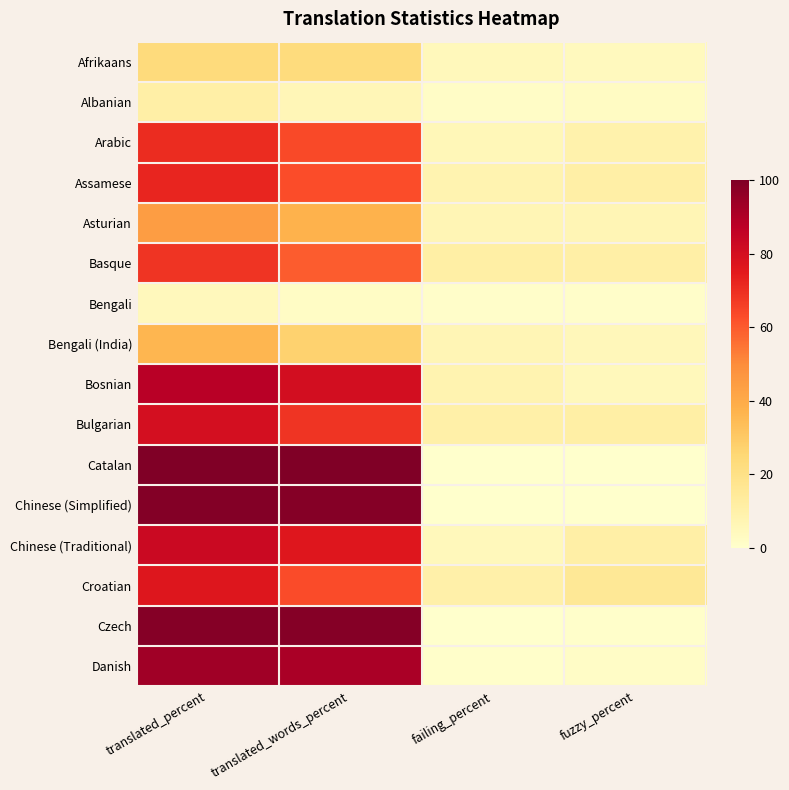

Reading left to right, list all the values displayed in this chart.

Afrikaans: translated_percent=23.4	translated_words_percent=22.9	failing_percent=5.0	fuzzy_percent=4.2
Albanian: translated_percent=10.6	translated_words_percent=5.9	failing_percent=1.9	fuzzy_percent=2.6
Arabic: translated_percent=70.6	translated_words_percent=63.4	failing_percent=5.7	fuzzy_percent=9.2
Assamese: translated_percent=72.0	translated_words_percent=62.8	failing_percent=8.2	fuzzy_percent=10.8
Asturian: translated_percent=44.5	translated_words_percent=37.2	failing_percent=6.6	fuzzy_percent=6.6
Basque: translated_percent=68.7	translated_words_percent=59.6	failing_percent=11.1	fuzzy_percent=10.8
Bengali: translated_percent=4.3	translated_words_percent=2.3	failing_percent=1.1	fuzzy_percent=0.8
Bengali (India): translated_percent=36.2	translated_words_percent=27.0	failing_percent=6.6	fuzzy_percent=5.4
Bosnian: translated_percent=88.1	translated_words_percent=80.1	failing_percent=8.1	fuzzy_percent=5.0
Bulgarian: translated_percent=80.0	translated_words_percent=68.4	failing_percent=10.2	fuzzy_percent=11.2
Catalan: translated_percent=100.0	translated_words_percent=100.0	failing_percent=0.0	fuzzy_percent=0.0
Chinese (Simplified): translated_percent=99.0	translated_words_percent=98.5	failing_percent=0.0	fuzzy_percent=0.1
Chinese (Traditional): translated_percent=82.9	translated_words_percent=76.2	failing_percent=4.9	fuzzy_percent=10.8
Croatian: translated_percent=76.9	translated_words_percent=63.0	failing_percent=9.9	fuzzy_percent=15.3
Czech: translated_percent=98.7	translated_words_percent=98.7	failing_percent=0.2	fuzzy_percent=0.4
Danish: translated_percent=93.3	translated_words_percent=91.3	failing_percent=0.7	fuzzy_percent=1.6